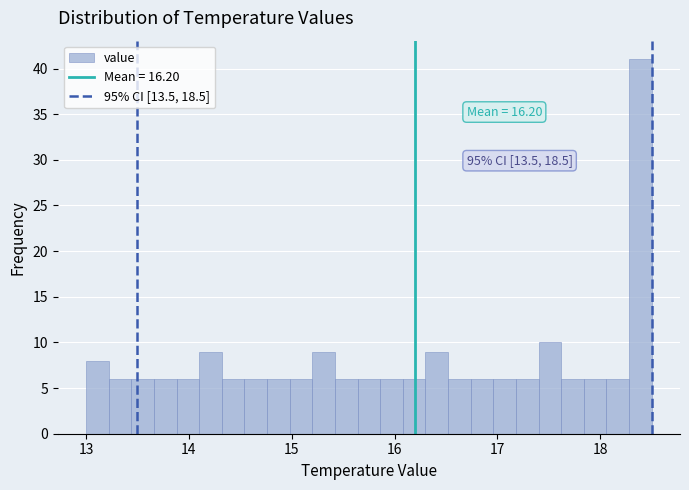

Around what value on the x-axis is the tallest bar? Give the approximate position of its centre, as read against the axis.

18.4